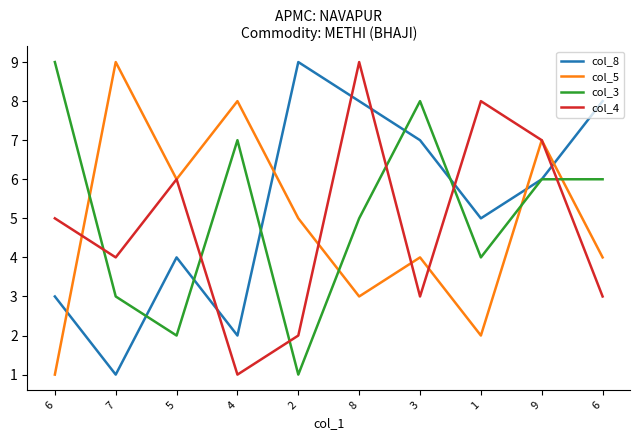

At which category is the sum across all series the highest?

9